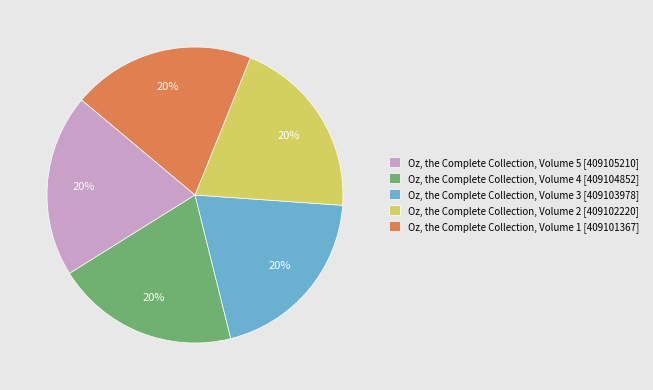

How many segments does this pie chart have?

5